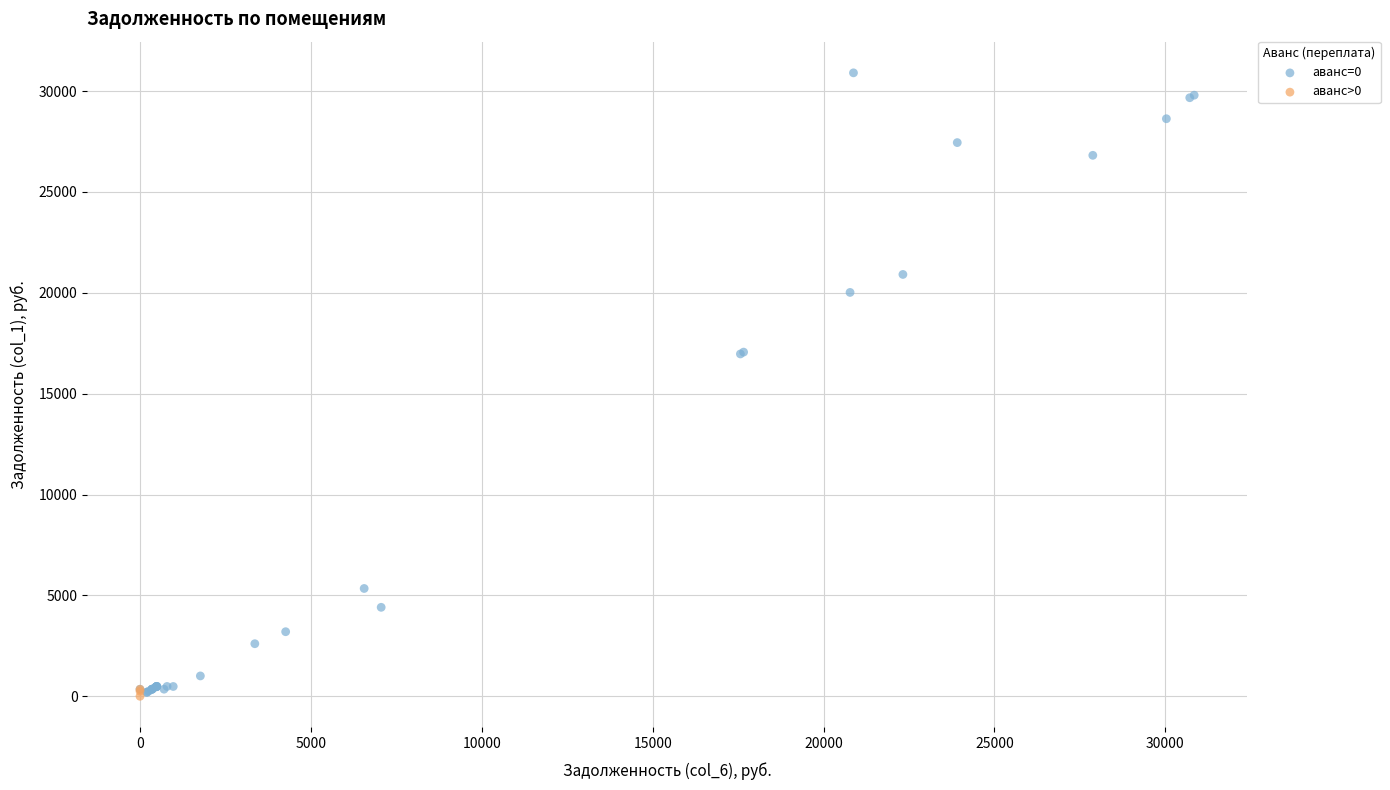

Which series has the largest Y range (max minus min)?

аванс=0